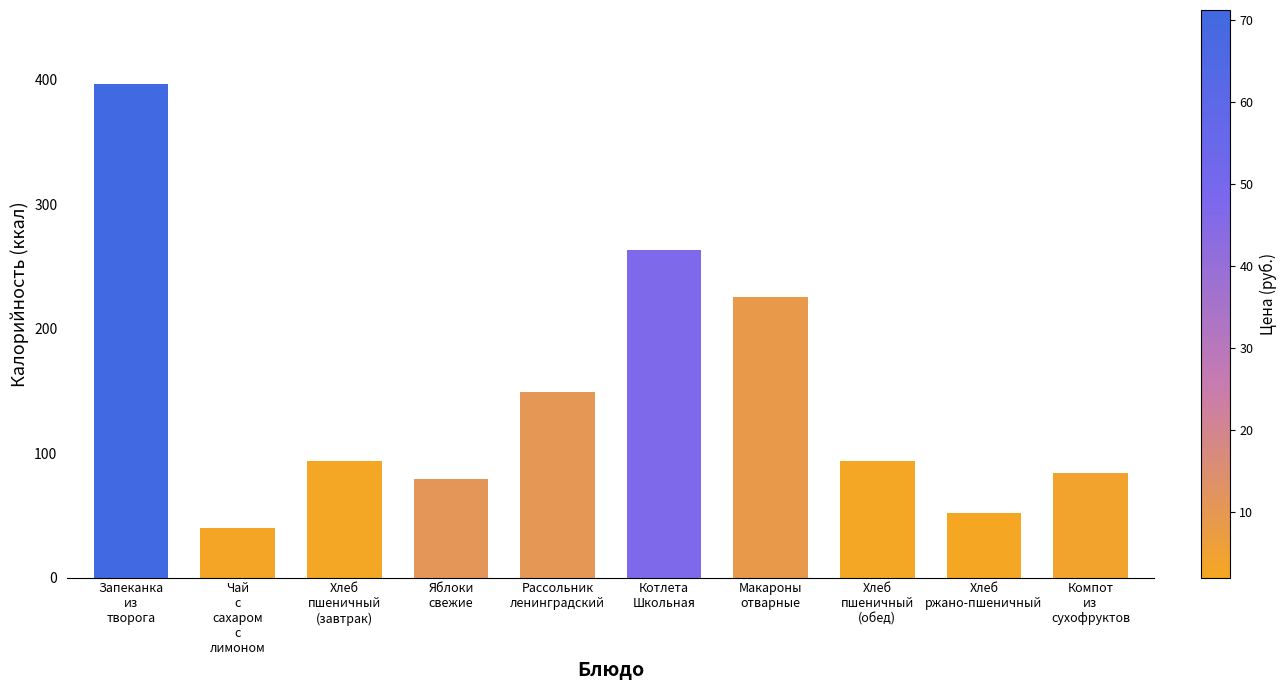

The value at Котлета
Школьная is 390.8. True or false?

False